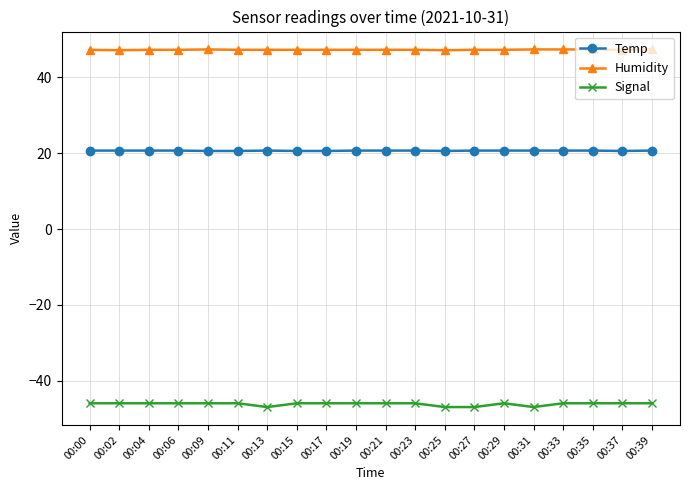

The value of Temp at 00:17 is 20.6. True or false?

True